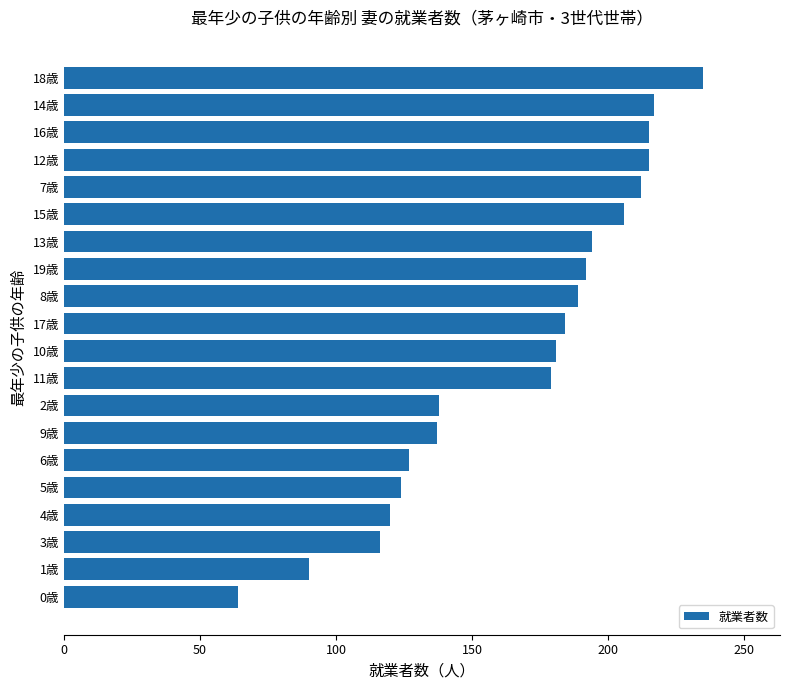

How many series are shown in this chart?

1